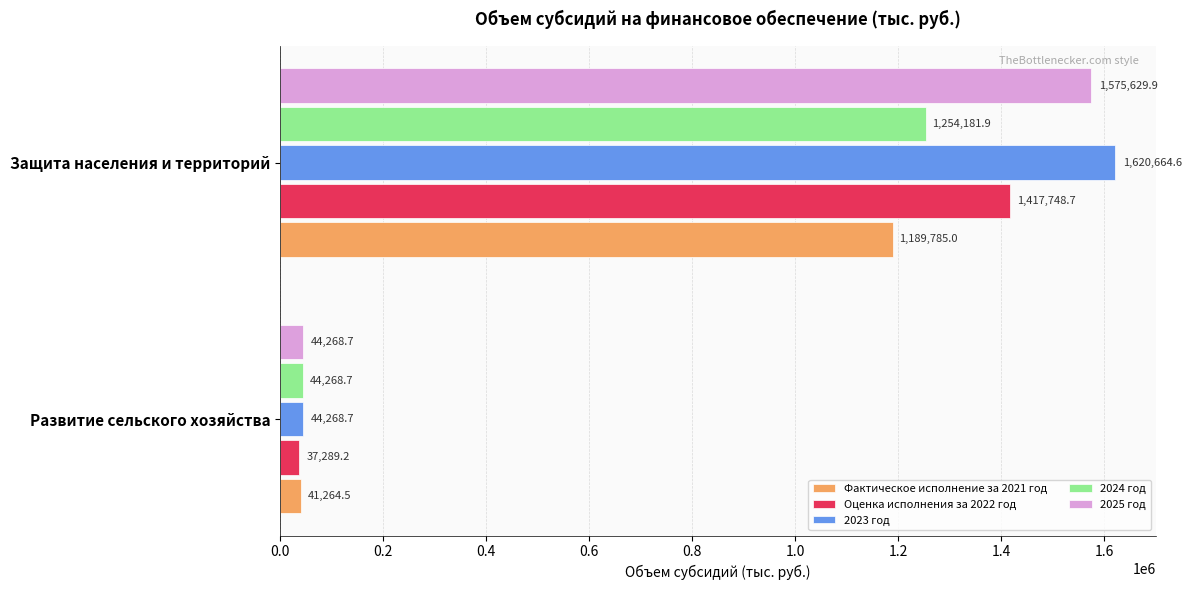

What is the average value of the Фактическое исполнение за 2021 год series?

615524.7